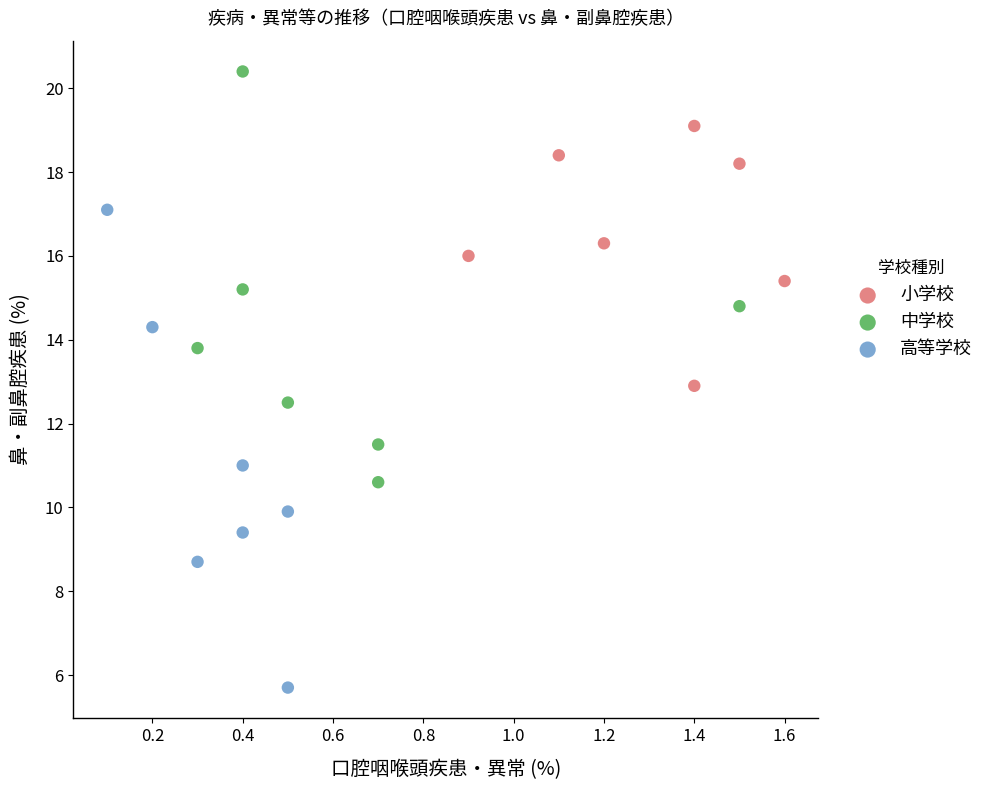

Which series contains the lowest Y value?

高等学校